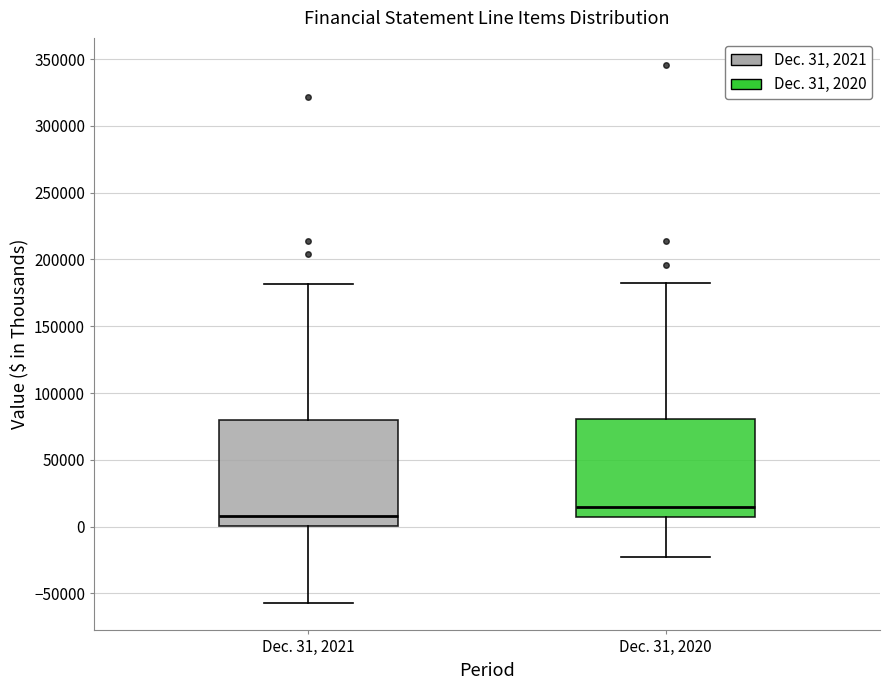

Reading left to right, transcribe this box plot: for each box, give where its median line is, the range the box spans, and where its two whiskers end, as read against the y-axis. The values are not printed on the chart, so give them approximately, as read against the axis.

Dec. 31, 2021: median 10000, box 0 to 80000, whiskers -60000 to 180000
Dec. 31, 2020: median 15000, box 5000 to 80000, whiskers -25000 to 180000